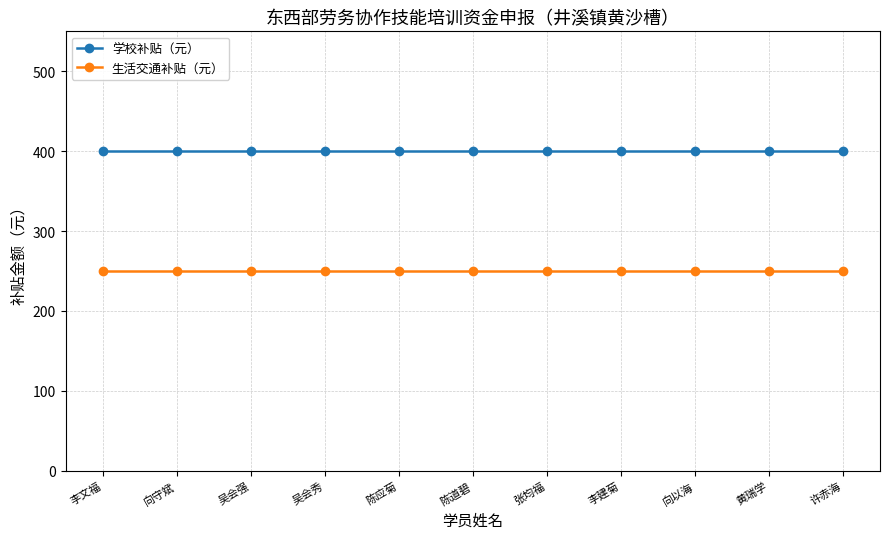

What is the approximate value of 学校补贴（元） at 李文福?

400